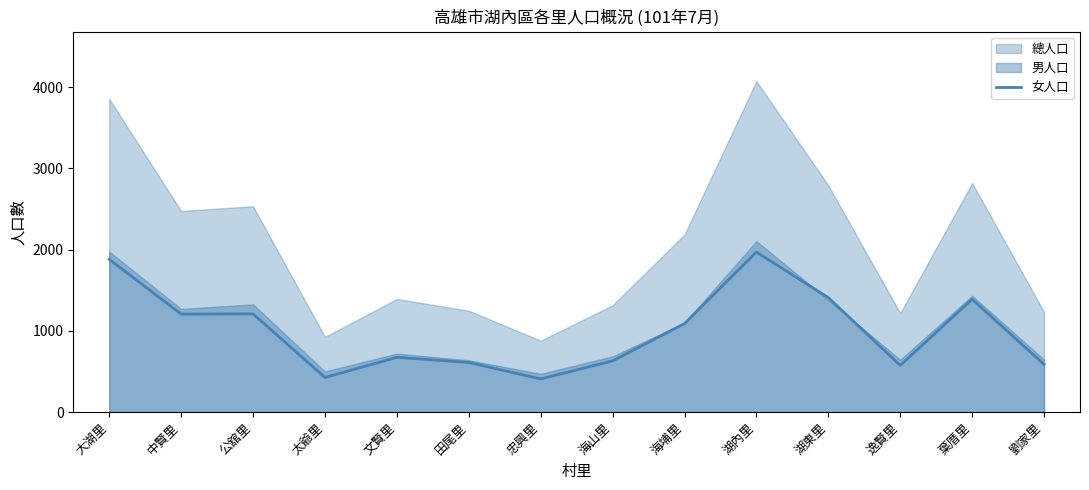

What is the lowest value of the 女人口 series?

407